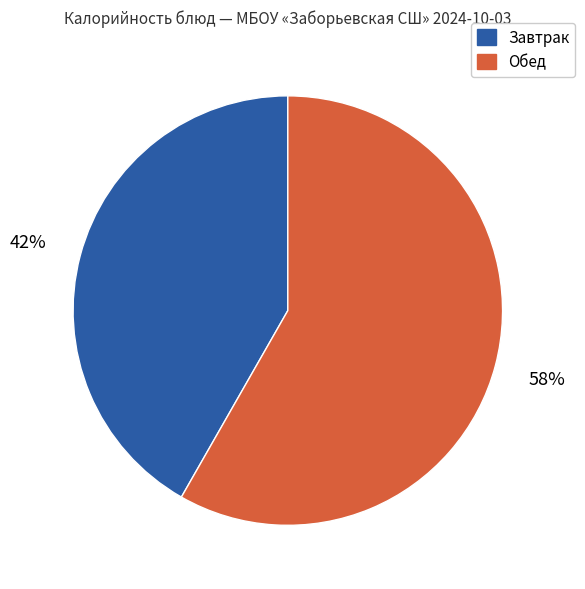

Is it true that Завтрак is 36% of the pie?

False